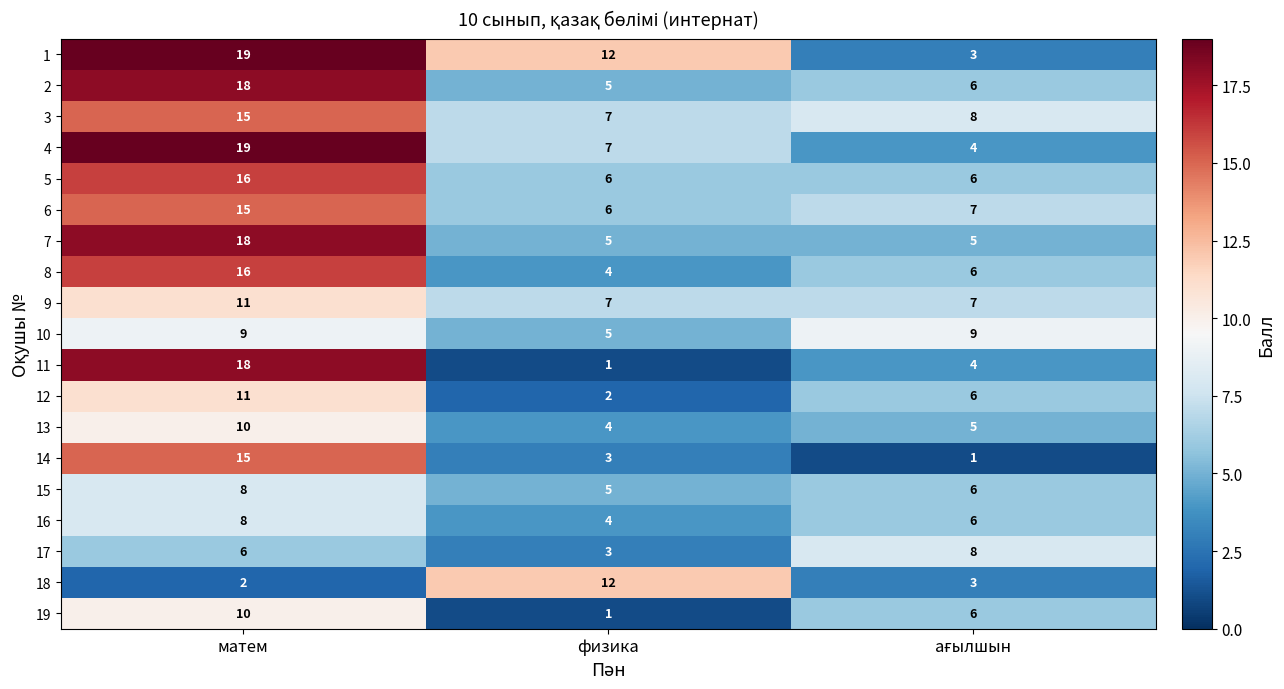

What is the total value across all series at матем?

244